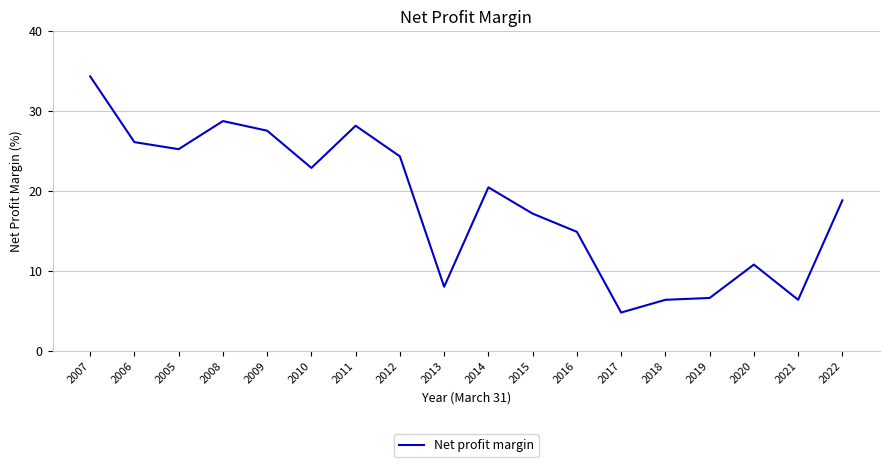

Is this an area chart (filled region under the line)?

No